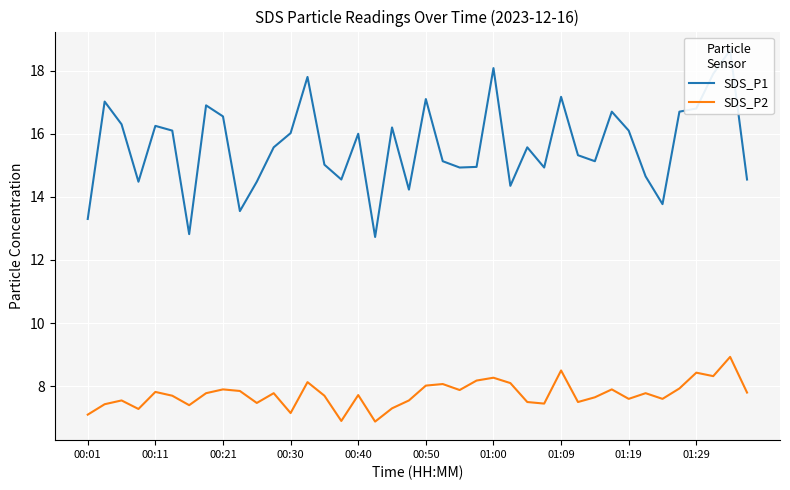

True or false: SDS_P1 and SDS_P2 cross at least once.

False